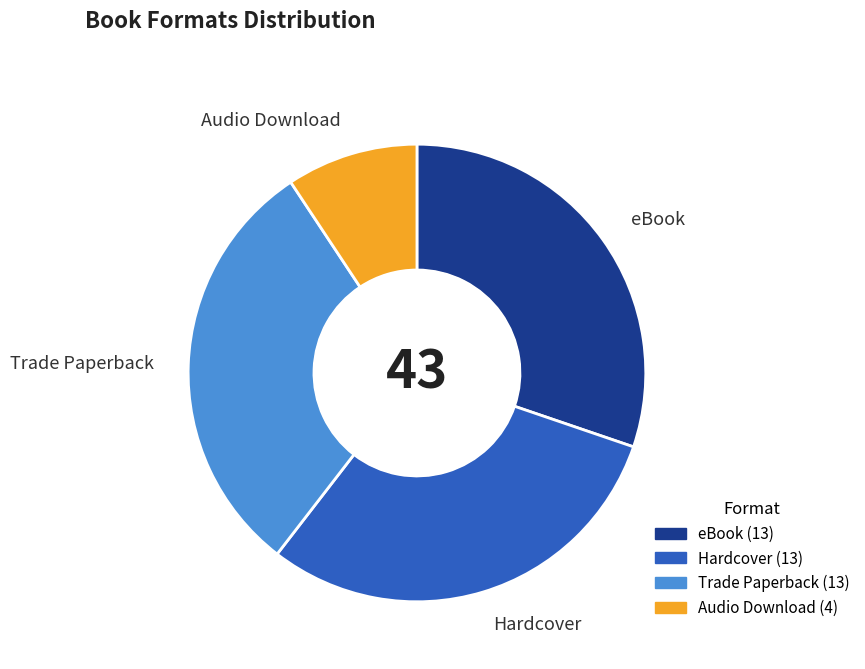

What is the smallest slice in the pie chart?

Audio Download